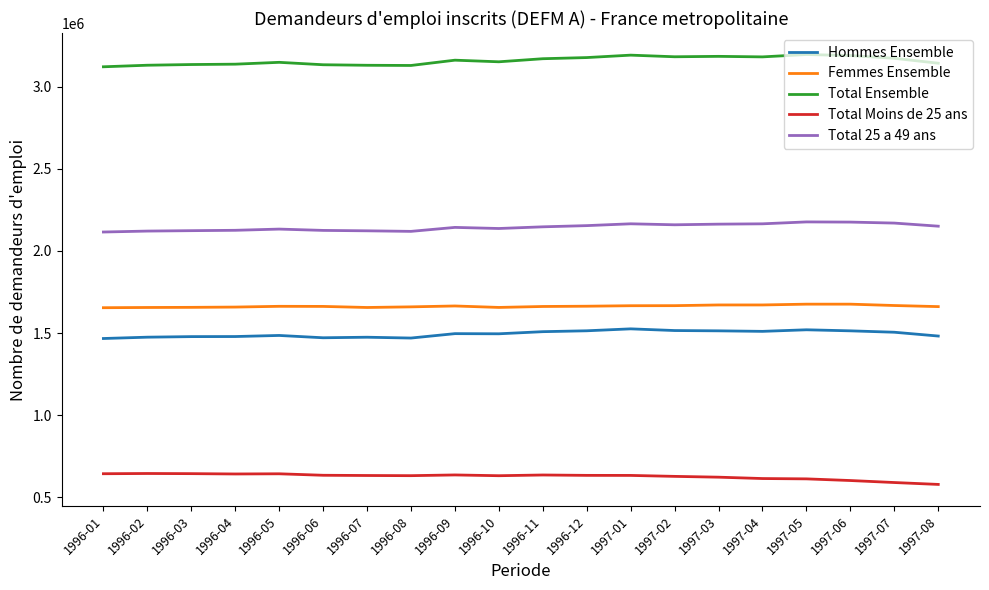

At which label does Total Moins de 25 ans first exceed 633300?

1996-01